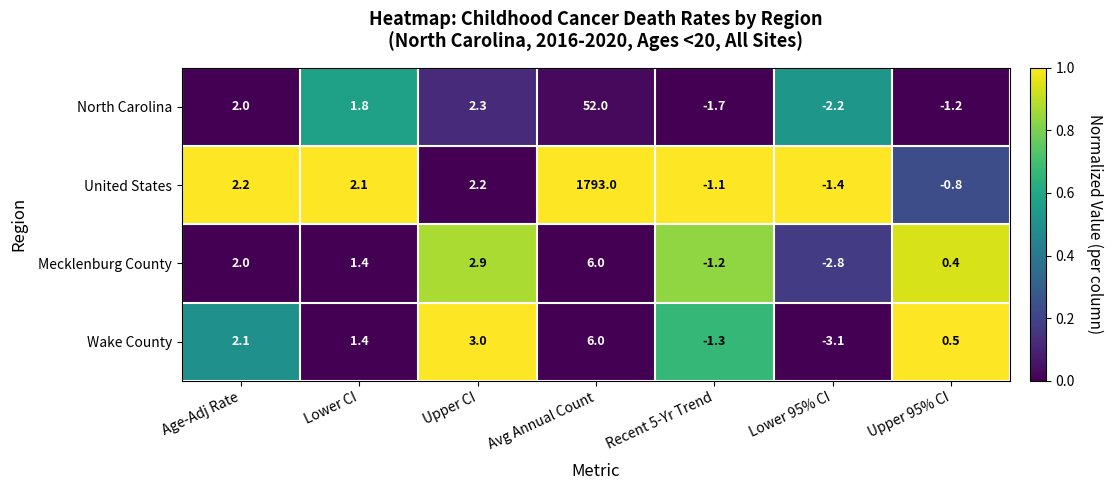

What is the average value of the Wake County series?

1.2